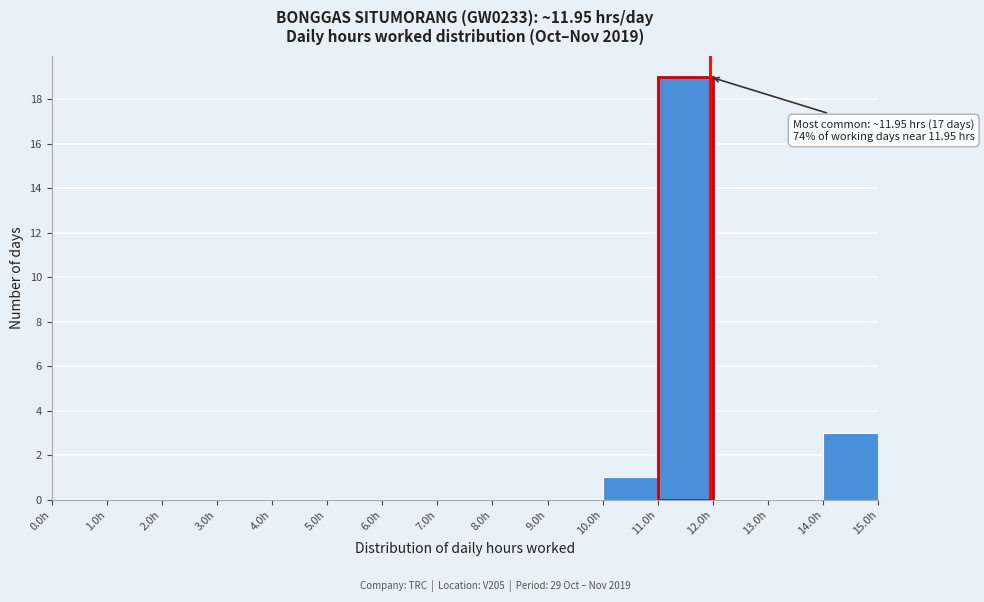

Which range on the x-axis has the tallest bar?

11 to 12